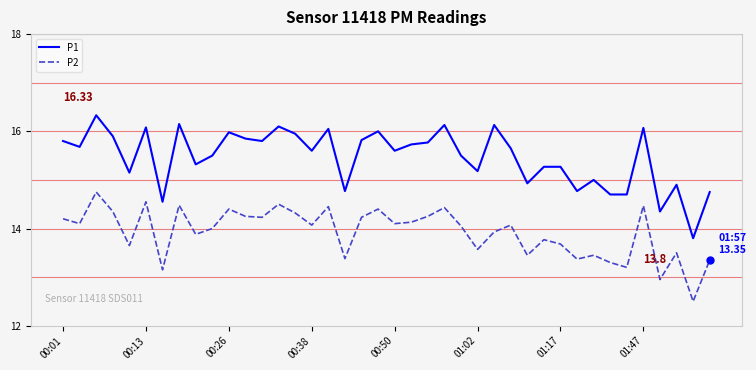

List the series in order of their peak value, lowest first.

P2, P1